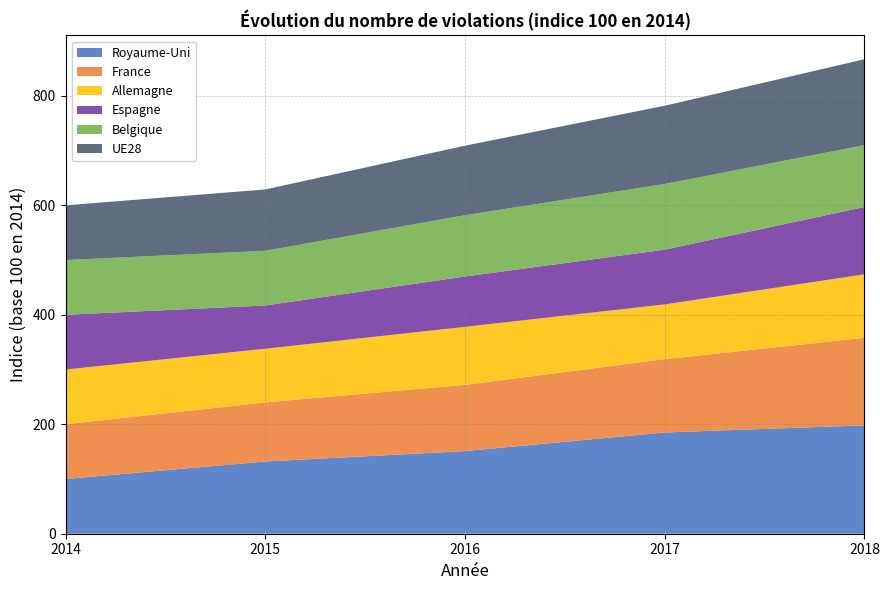

Reading left to right, list all the values displayed in this chart.

Royaume-Uni: 2014=100	2015=132	2016=151	2017=185	2018=198
France: 2014=100	2015=108	2016=121	2017=134	2018=160
Allemagne: 2014=100	2015=98	2016=106	2017=100	2018=116
Espagne: 2014=100	2015=79	2016=92	2017=100	2018=123
Belgique: 2014=100	2015=100	2016=112	2017=120	2018=113
UE28: 2014=100	2015=112	2016=127	2017=143	2018=157